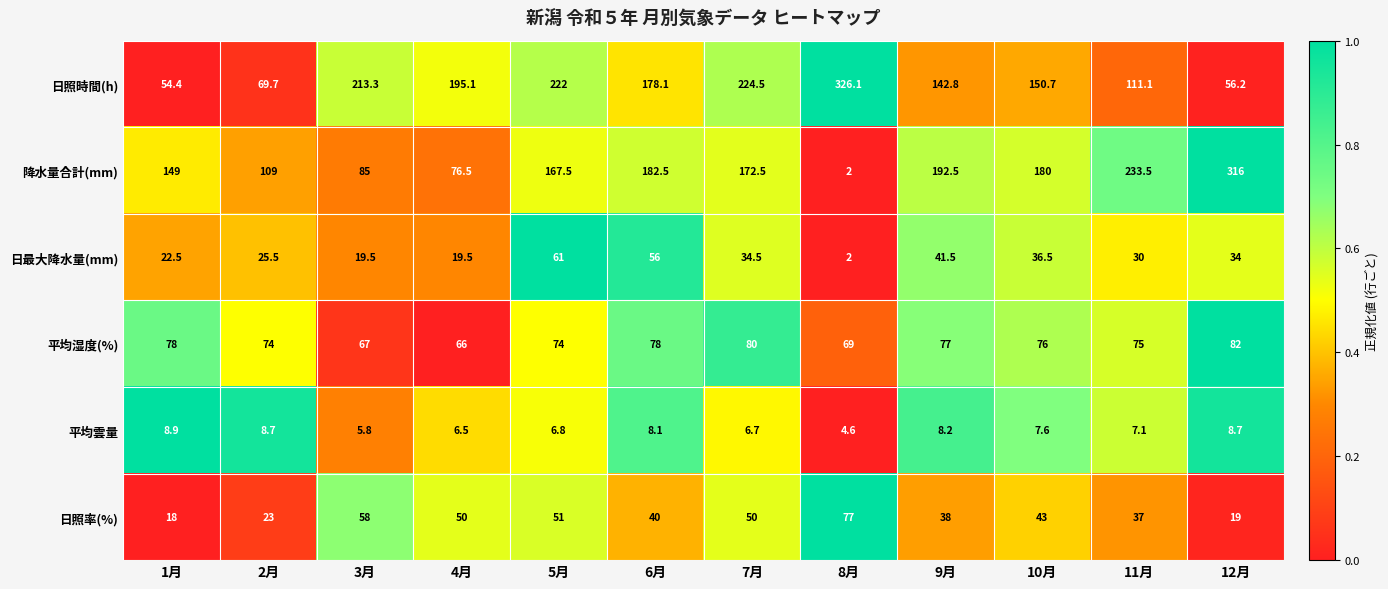

What is the difference between the maximum and minimum values in the 日照時間(h) series?

271.7